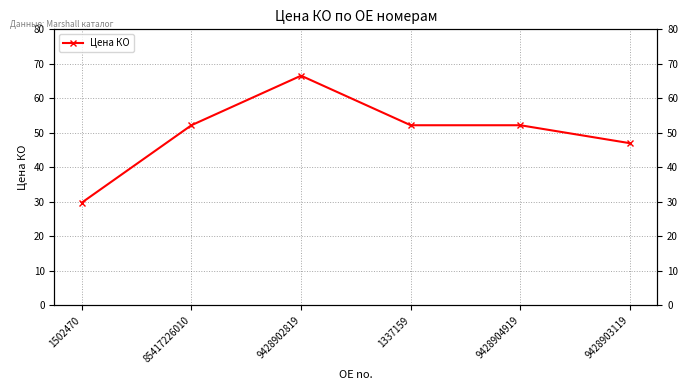

What is the label of the 5th point from the left?

9428904919